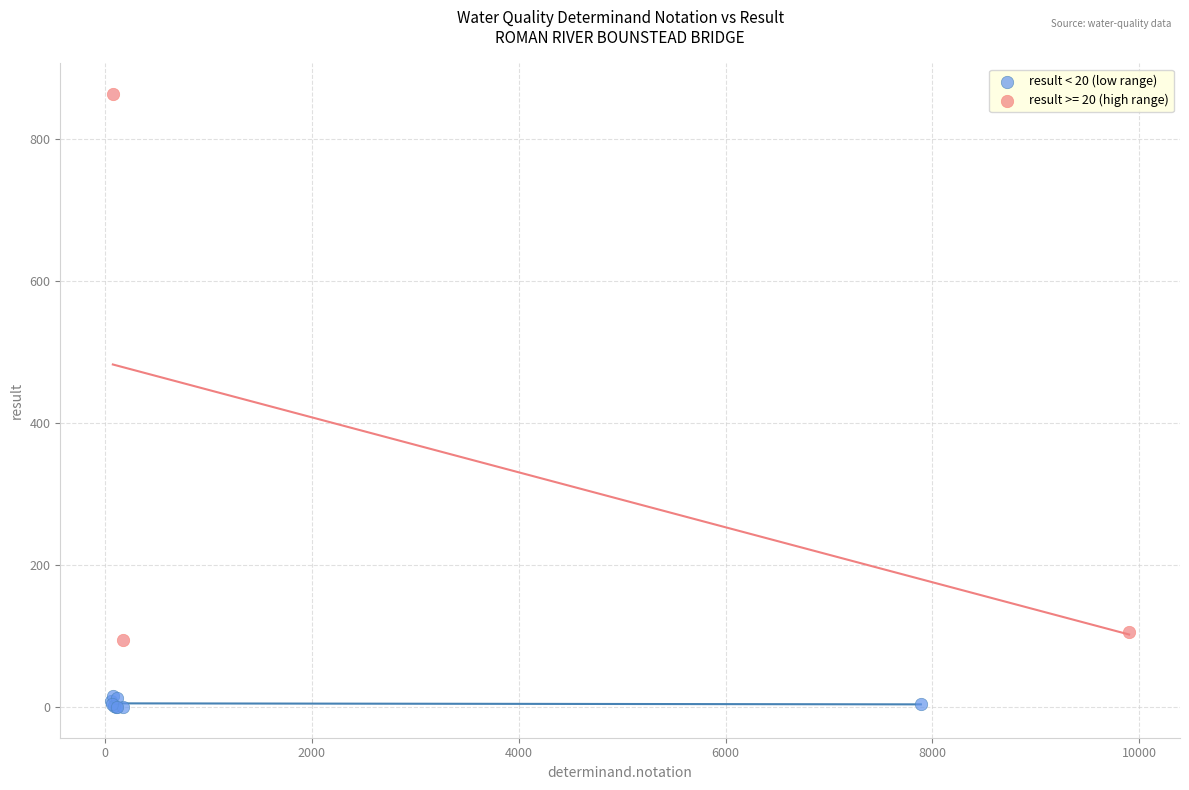

Which series contains the lowest Y value?

result < 20 (low range)